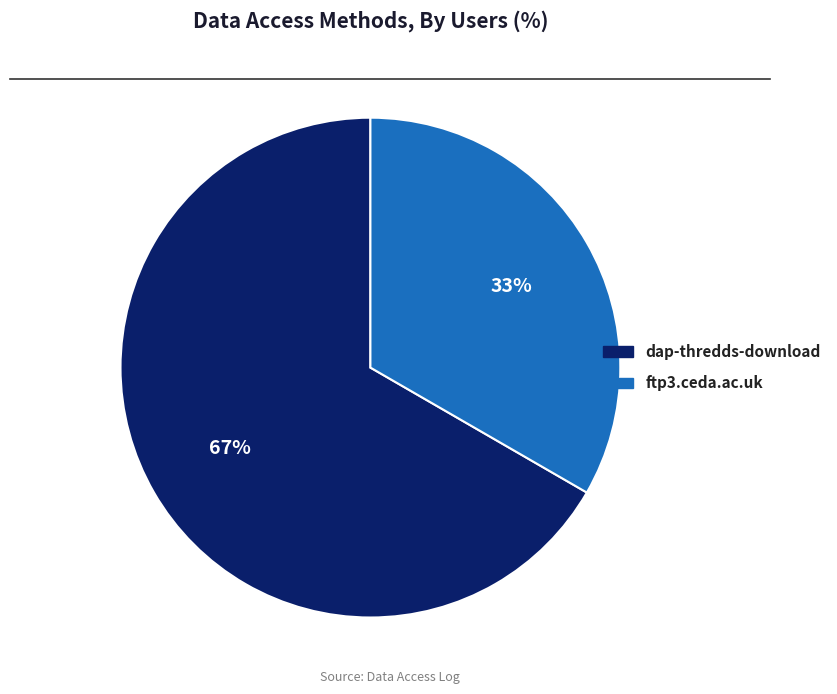

Which has a higher value, ftp3.ceda.ac.uk or dap-thredds-download?

dap-thredds-download